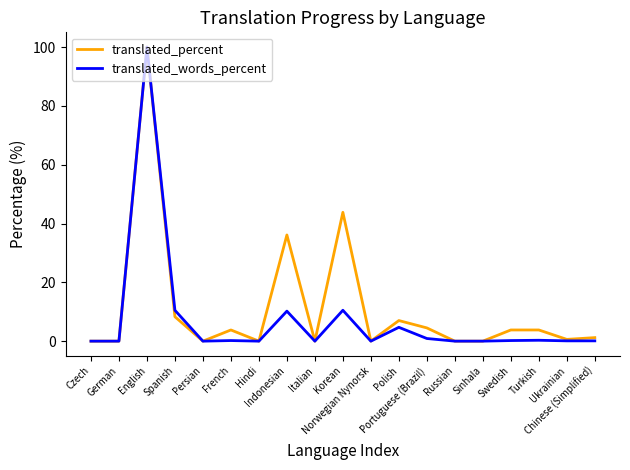

What is the sum of all translated_percent values?

212.9